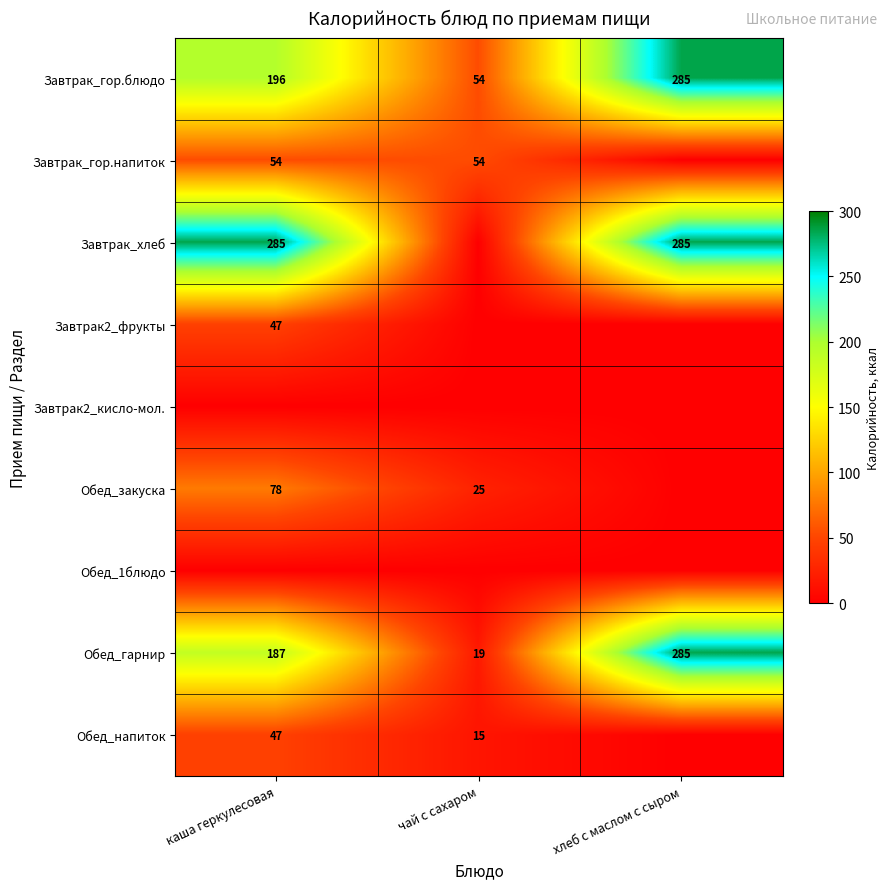

Count the Обед_гарнир values in the range 19 to 285.

3